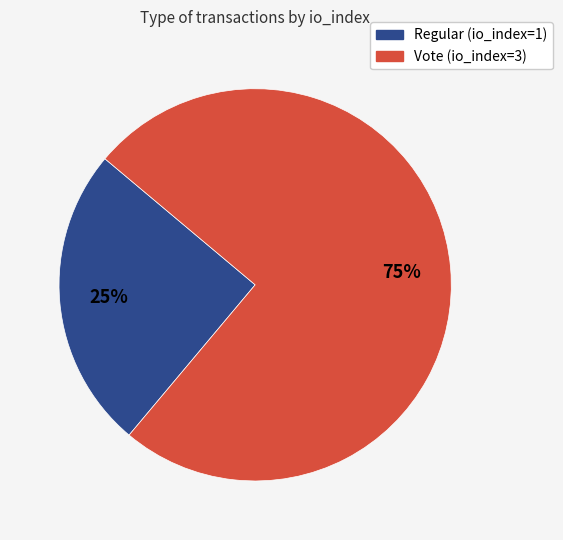

Approximately how many times larger is the value at Regular (io_index=1) compared to Vote (io_index=3)?

0.3